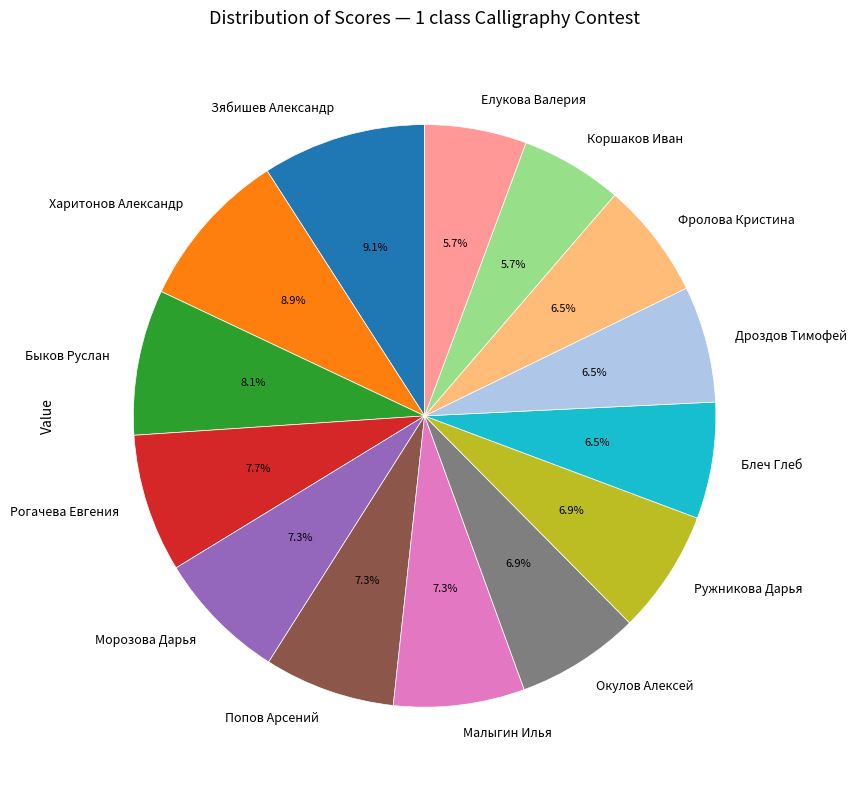

What percentage do Коршаков Иван and Быков Руслан together represent?

13.7%